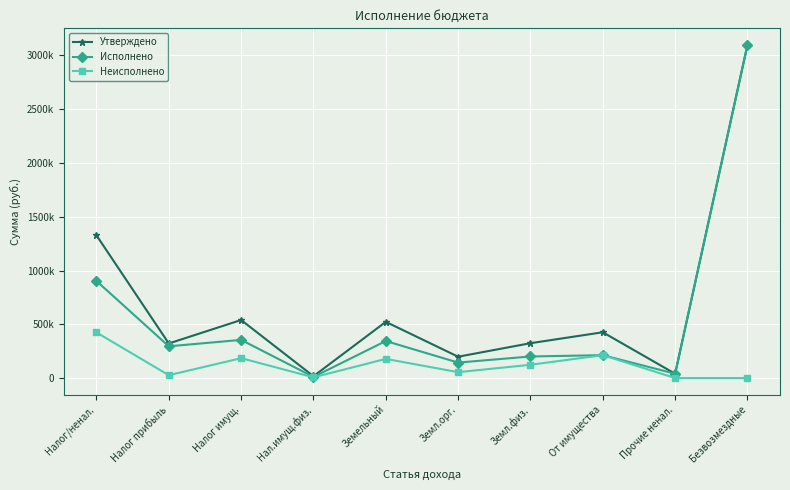

Reading right to left, what are all the values shown in this chart?

Утверждено: 3097704.0	40000.0	425857.0	324127.0	198522.0	522649.0	17161.0	539810.0	321639.0	1327306.0
Исполнено: 3097704.0	40000.0	212928.5	200582.4	143827.0	344409.3	10569.0	354978.3	295178.9	903085.8
Неисполнено: 0.0	0.0	212928.5	123544.6	54695.0	178239.6	6592.0	184831.6	26460.1	424220.2